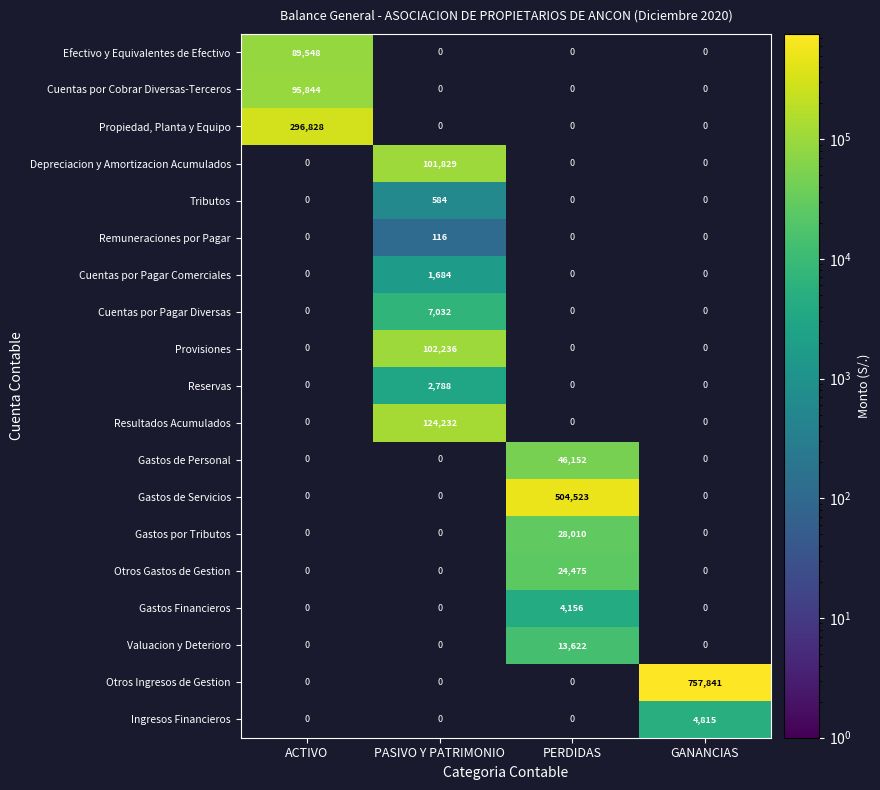

Which label corresponds to the largest value in the chart?

GANANCIAS